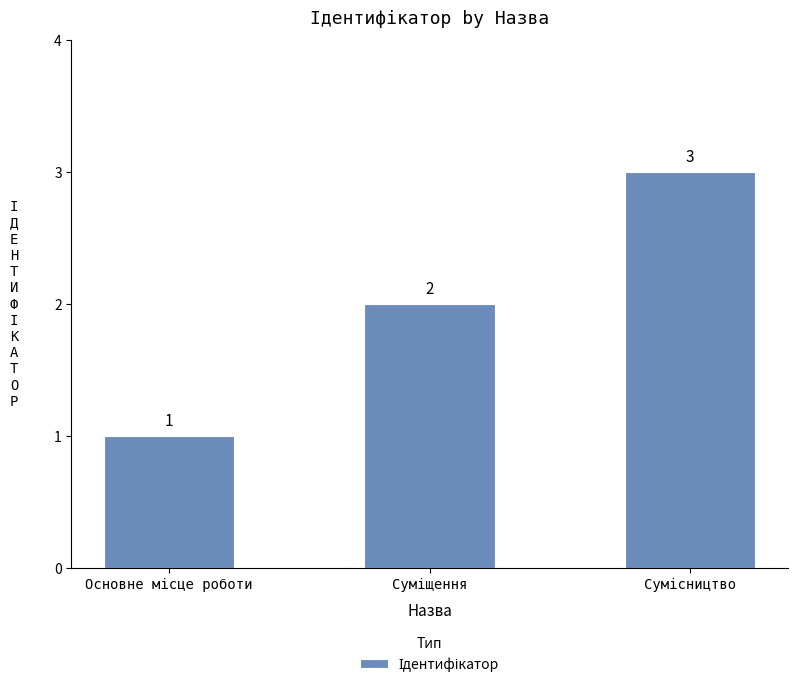

What is the sum of all values?

6